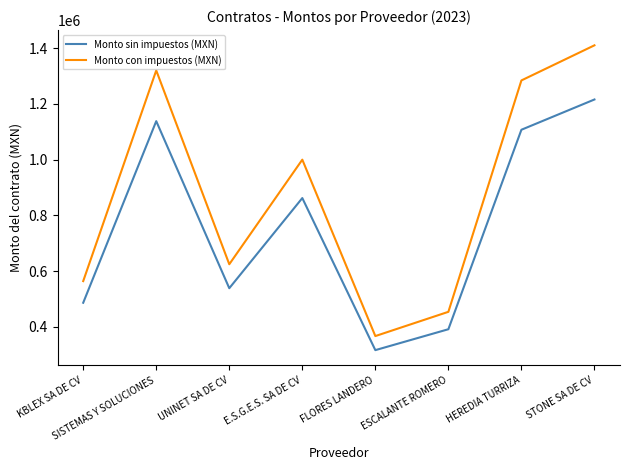

How many distinct data groups are displayed?

2